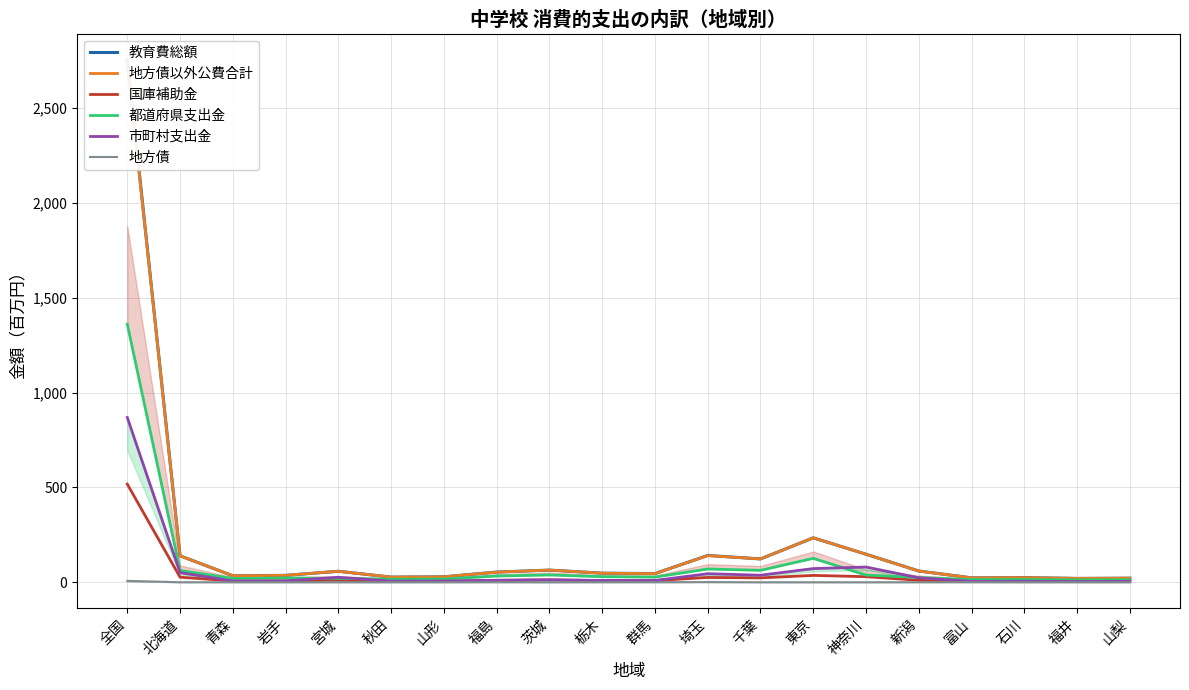

The value of 市町村支出金 at 千葉 is 37.2. True or false?

True